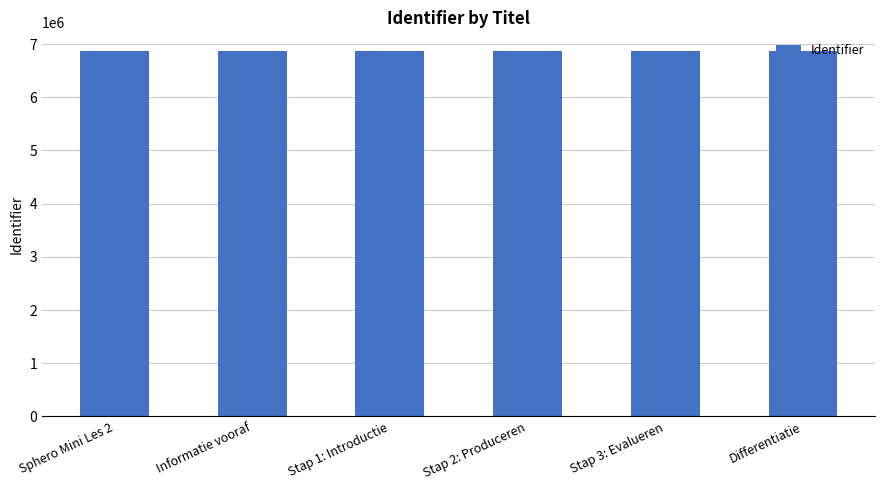

Count the values in the range 6876304 to 6876313.

4